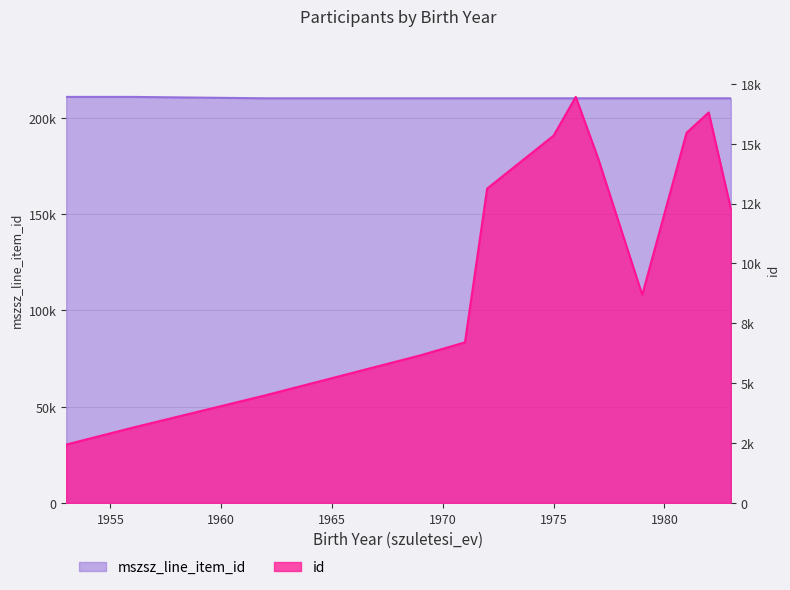

True or false: mszsz_line_item_id and id cross at least once.

False